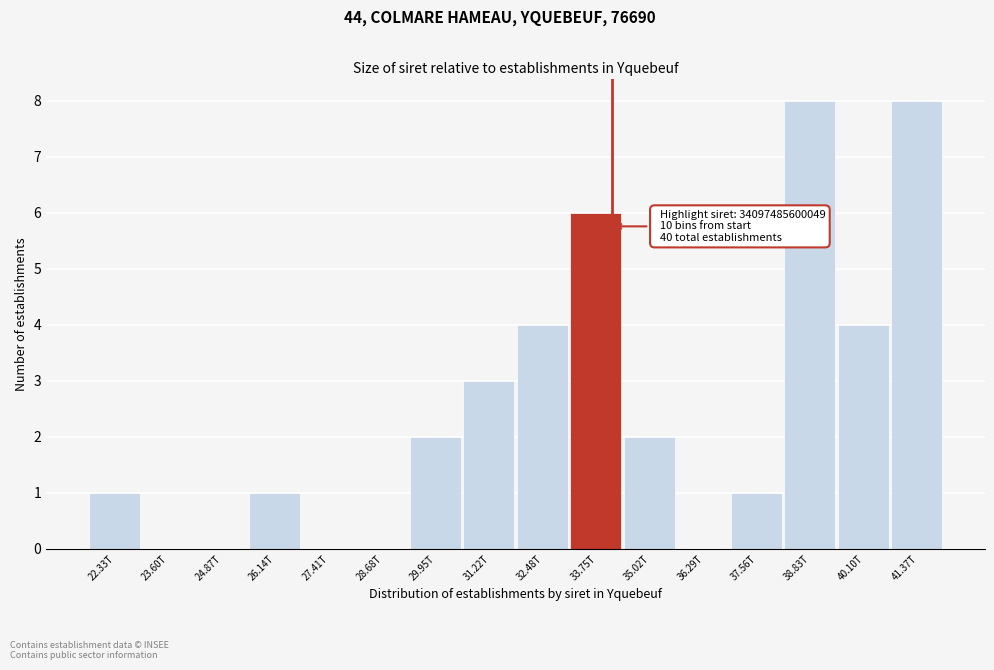

Reading right to left, list all the values displayed in this chart.

41.37T=8	40.10T=4	38.83T=8	37.56T=1	36.29T=0	35.02T=2	33.75T=6	32.48T=4	31.22T=3	29.95T=2	28.68T=0	27.41T=0	26.14T=1	24.87T=0	23.60T=0	22.33T=1